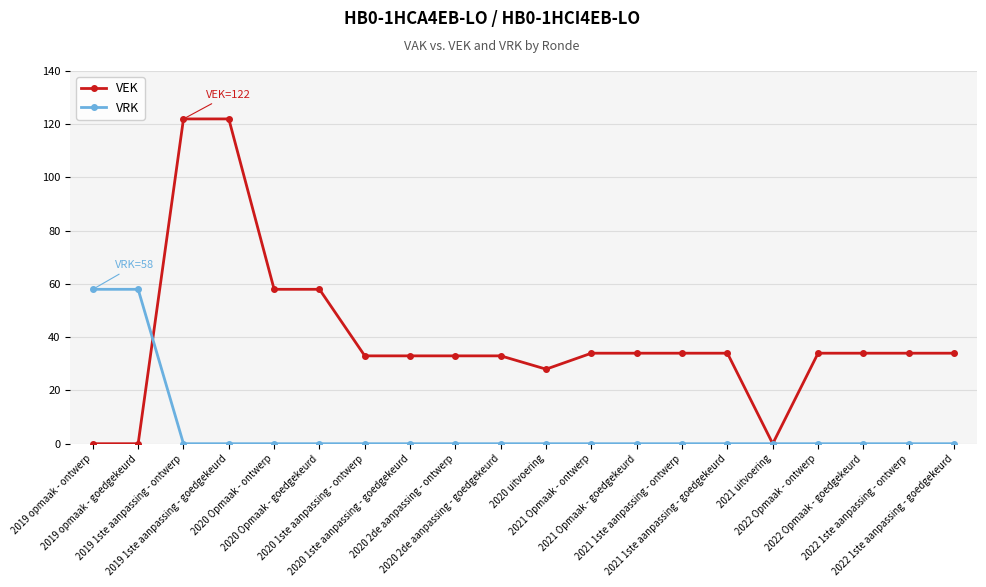

List the series in order of their peak value, lowest first.

VRK, VEK